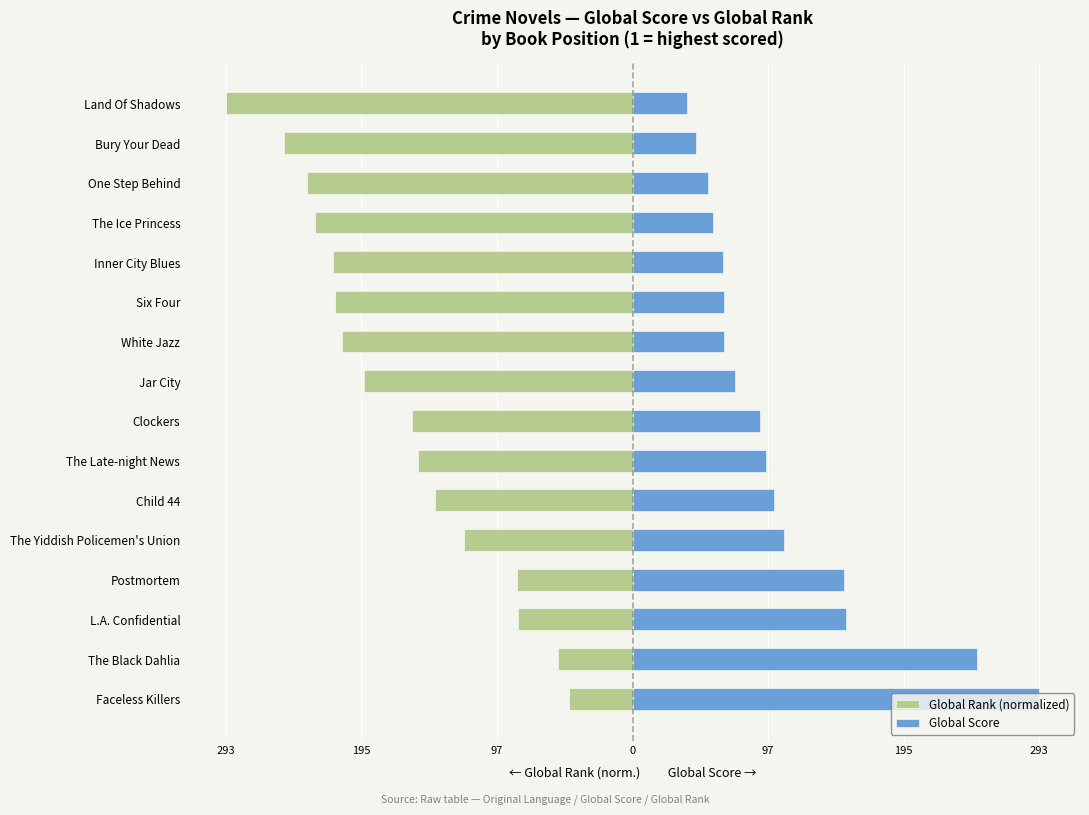

Is the value of Global Score at Postmortem greater than the value of Global Rank (normalized) at Faceless Killers?

Yes